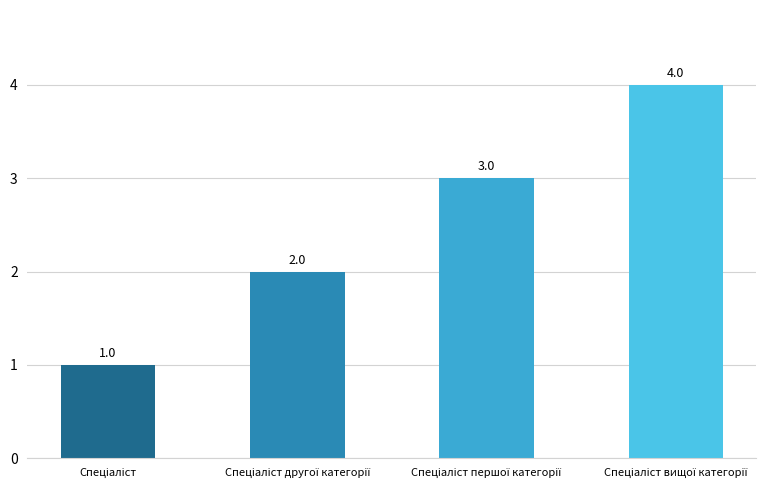

What is the difference between the second highest and minimum values?

2